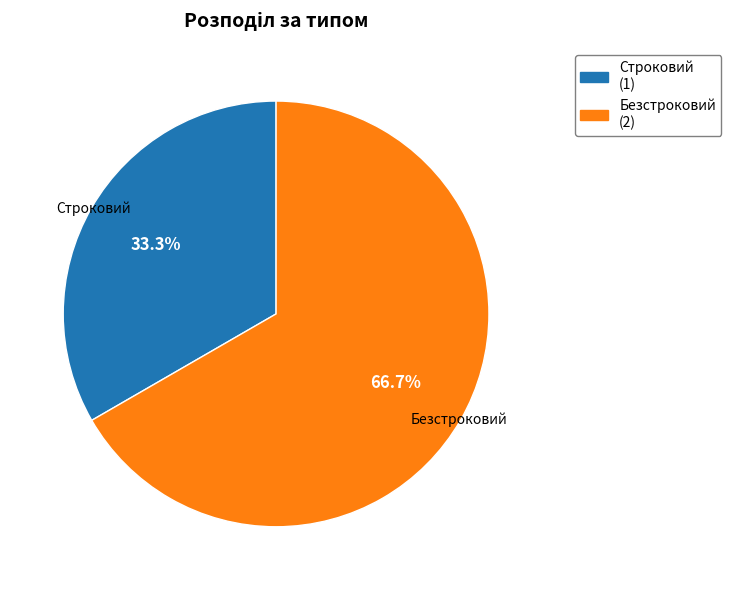

Between Строковий (1) and Безстроковий (2), which is larger?

Безстроковий (2)